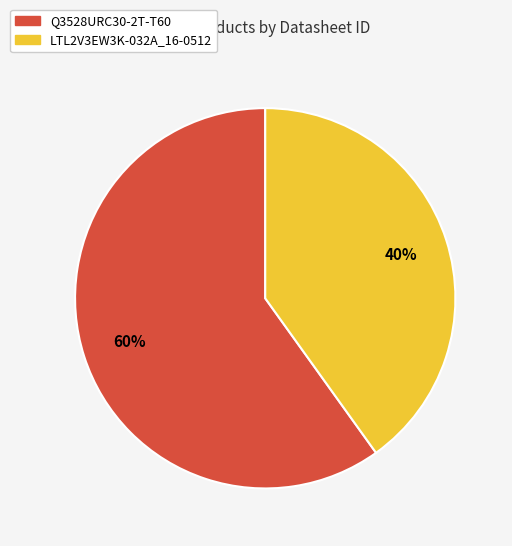

To the nearest percent, what is the average slice percentage?

50%